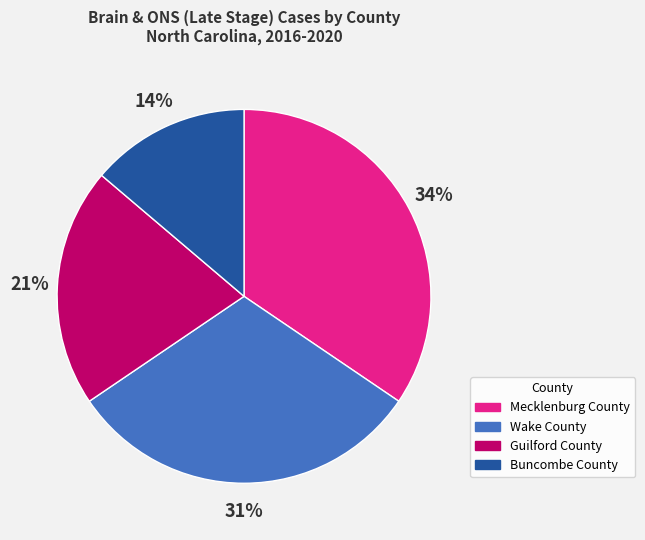

To the nearest percent, what is the combined percentage of Wake County and Guilford County?

52%